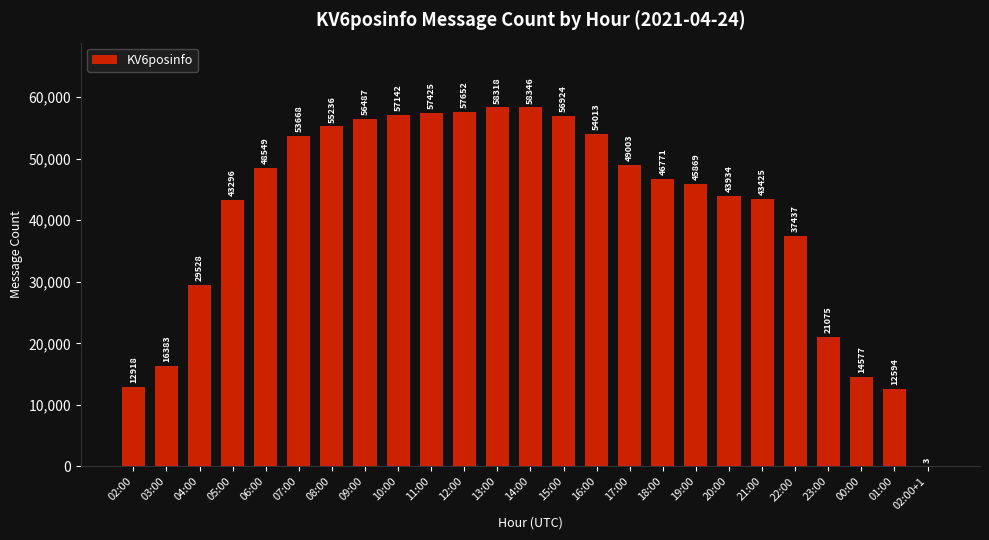

Which label corresponds to the largest value in the chart?

14:00